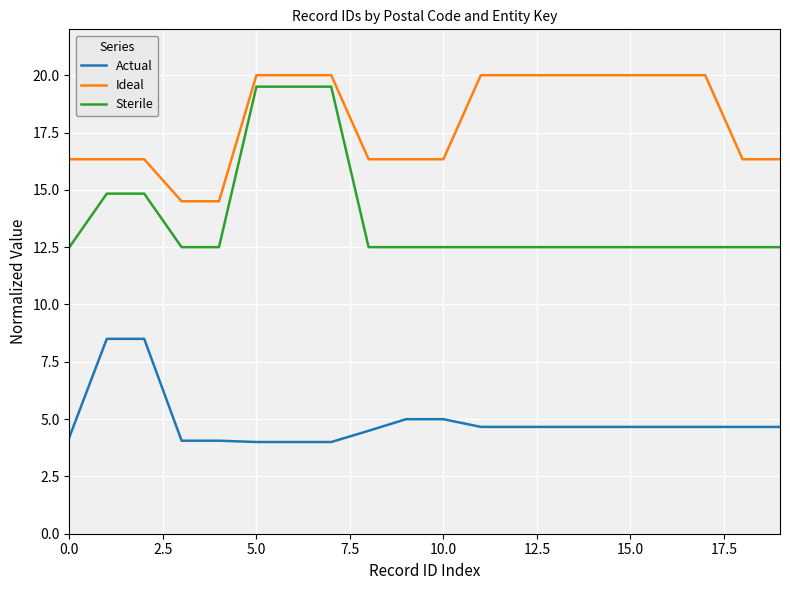

List the series in order of their overall mean, highest first.

Ideal, Sterile, Actual